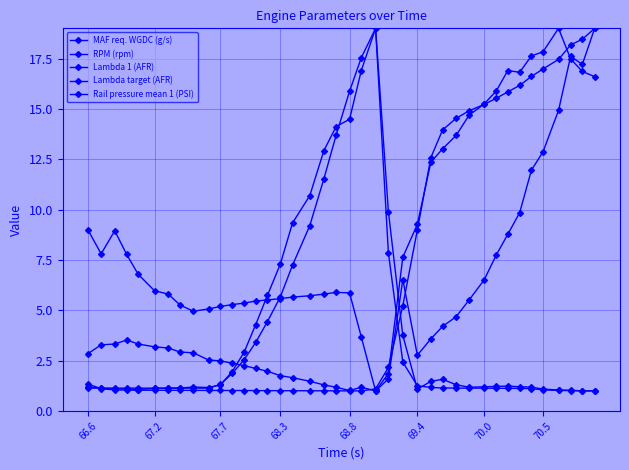

How many data points in Rail pressure mean 1 (PSI) are above 7?

20